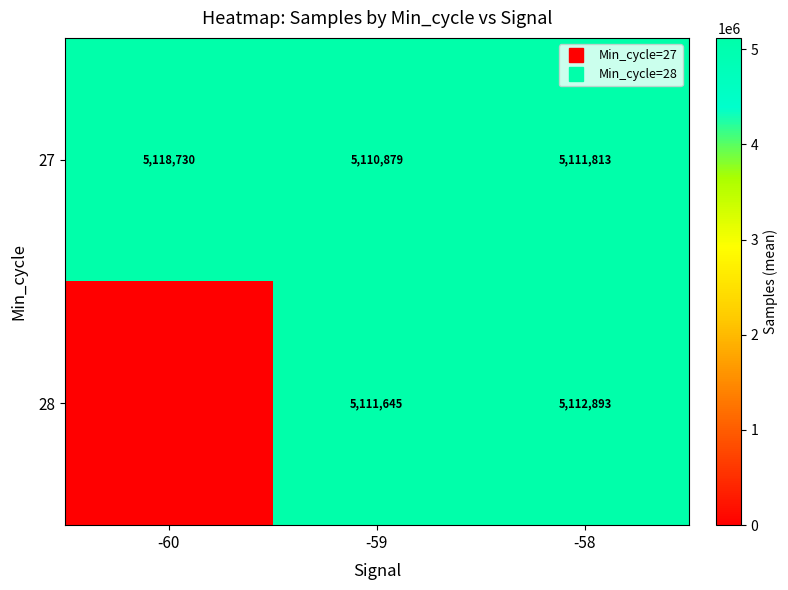

Which series has the largest total across all categories?

27